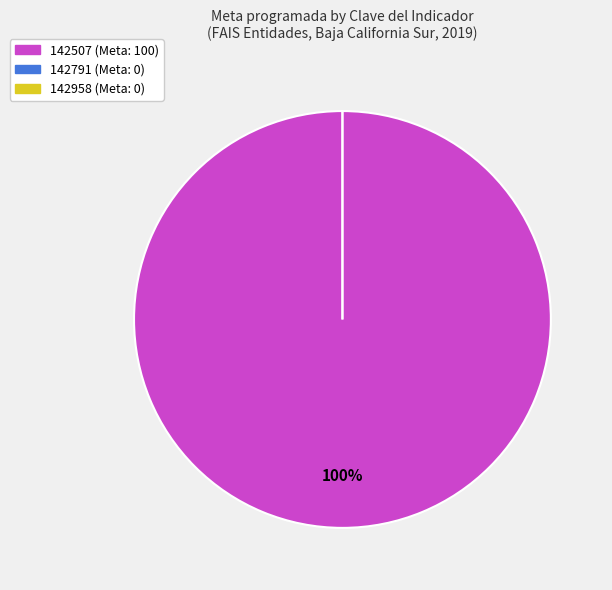

Which slice is the smallest?

142791